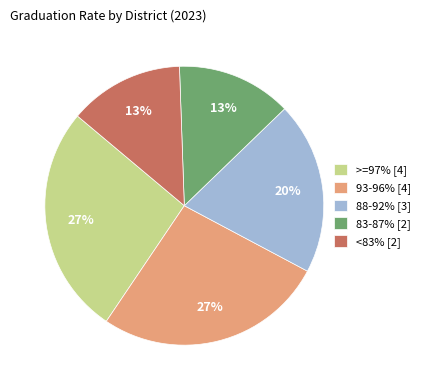

Is the sum of <83% [2] and 83-87% [2] greater than half?

No